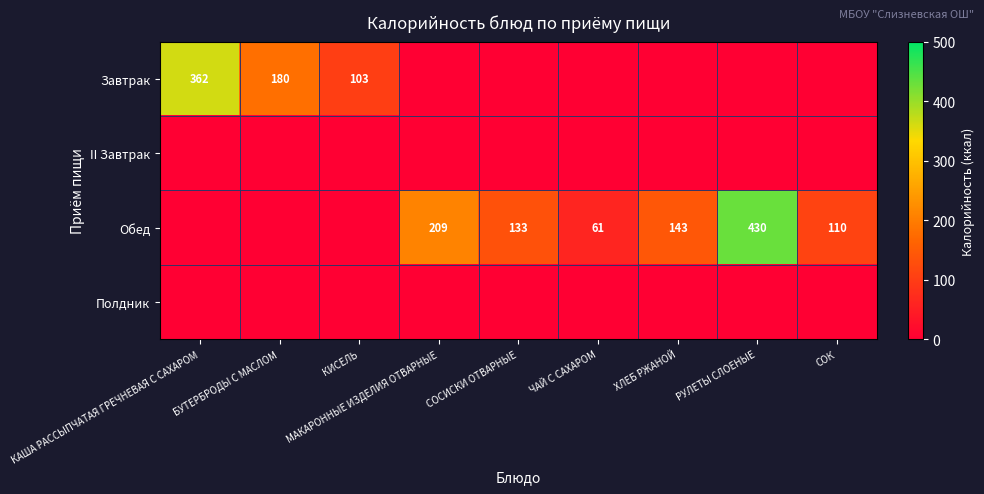

The value of Обед at СОК is 152. True or false?

False